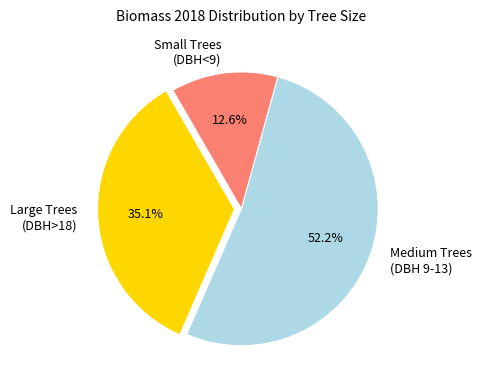

Approximately how many times larger is the value at Large Trees (DBH>18) compared to Small Trees (DBH<9)?

2.8